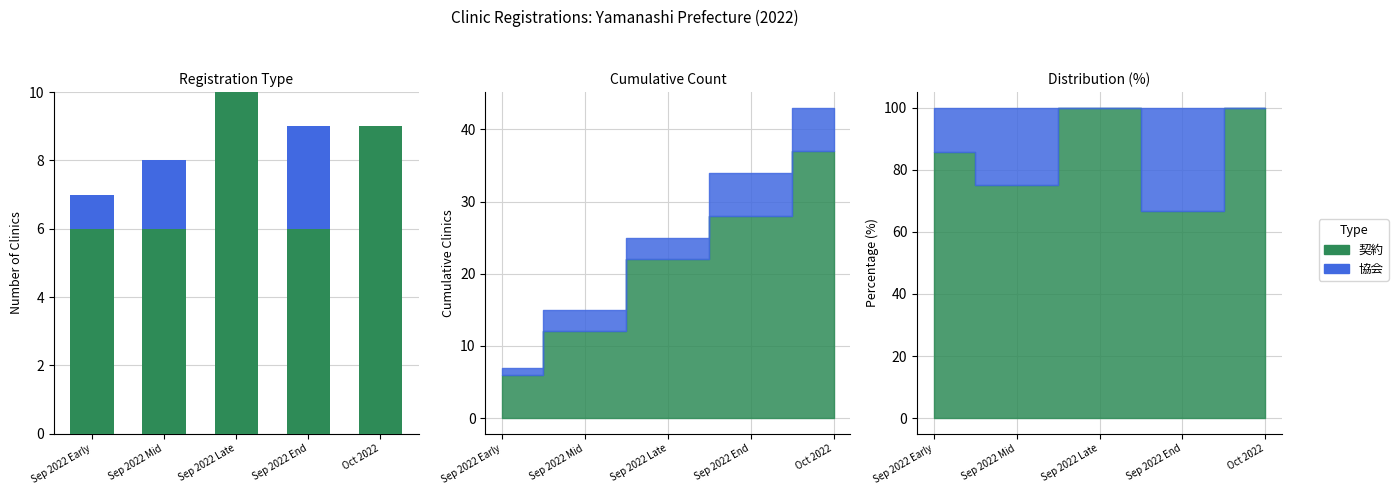

What is the label of the 2nd bar from the right?

Sep 2022 End